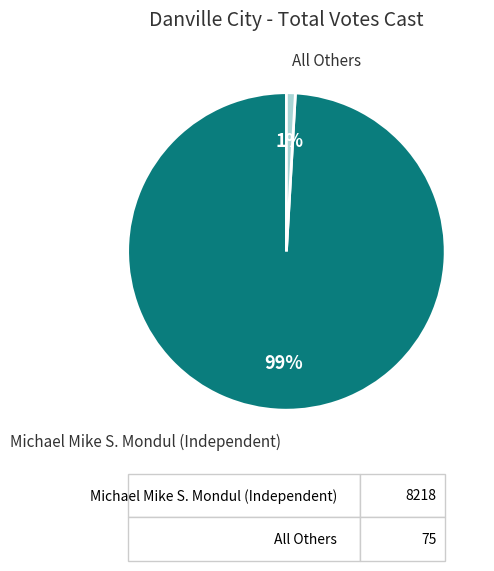

How many slices are in this pie chart?

2